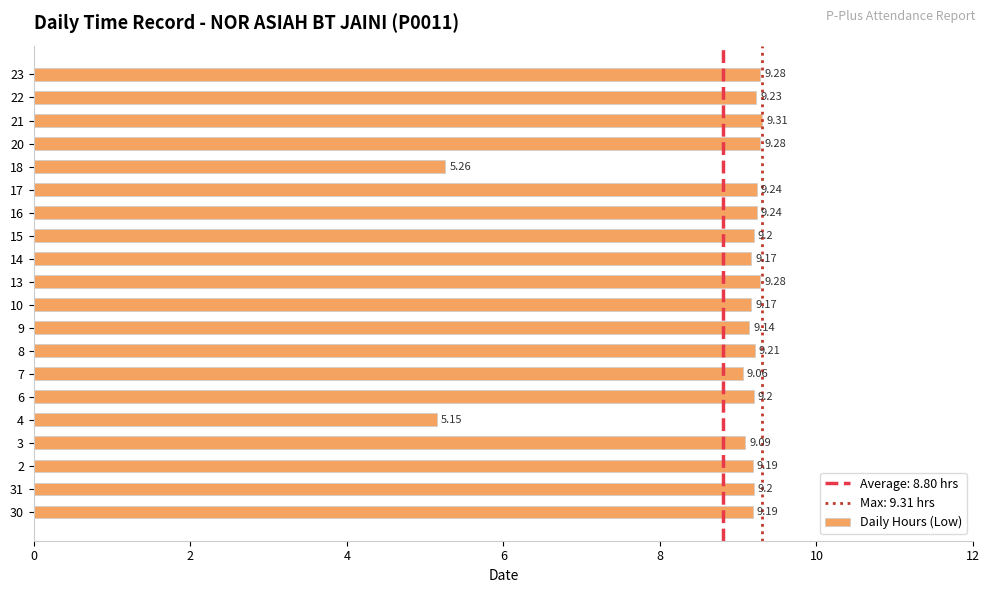

Are the bars horizontal?

Yes